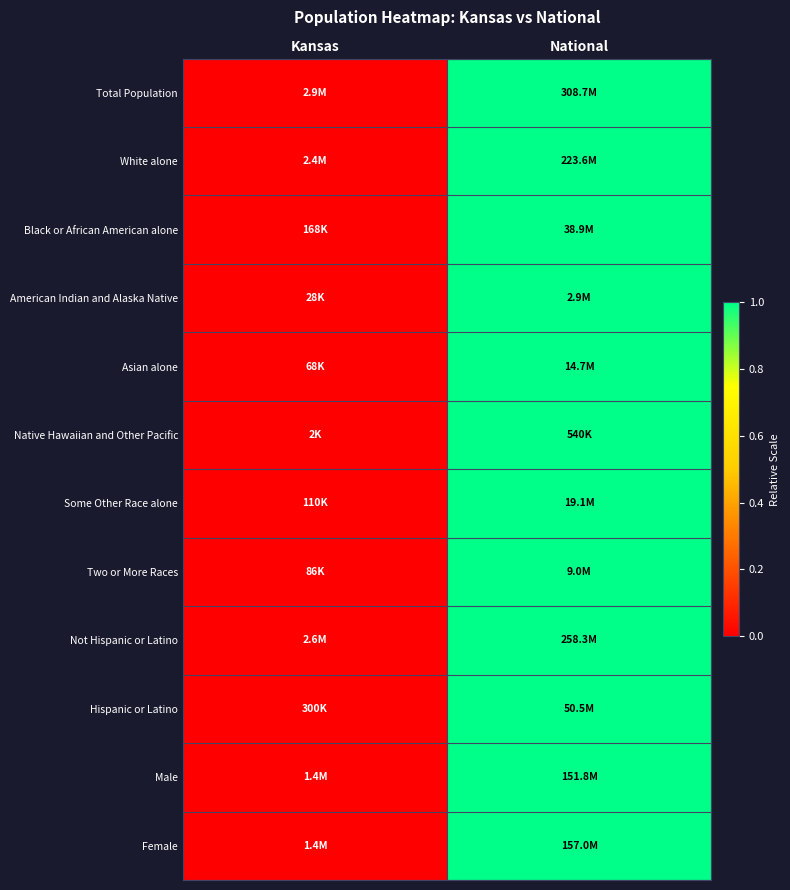

Reading left to right, extract all data points from this chart.

Total Population: Kansas=0	National=1
White alone: Kansas=0	National=1
Black or African American alone: Kansas=0	National=1
American Indian and Alaska Native: Kansas=0	National=1
Asian alone: Kansas=0	National=1
Native Hawaiian and Other Pacific: Kansas=0	National=1
Some Other Race alone: Kansas=0	National=1
Two or More Races: Kansas=0	National=1
Not Hispanic or Latino: Kansas=0	National=1
Hispanic or Latino: Kansas=0	National=1
Male: Kansas=0	National=1
Female: Kansas=0	National=1